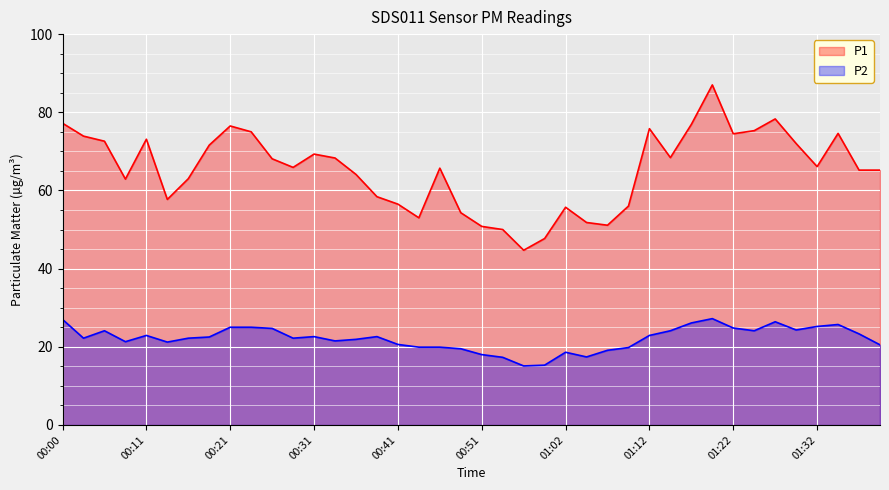

What is the difference between the P1 values at 01:22 and 00:59?

26.8